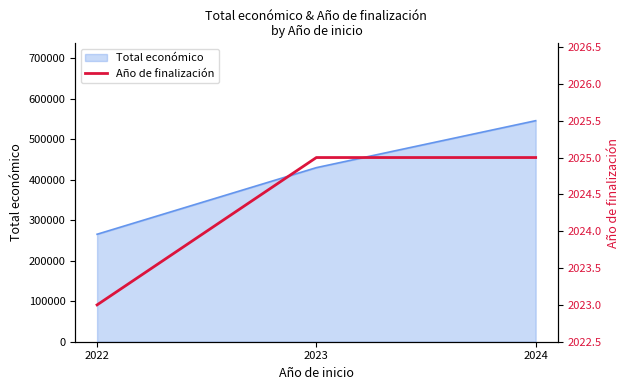

The value of Total económico at 2023 is 430196. True or false?

True